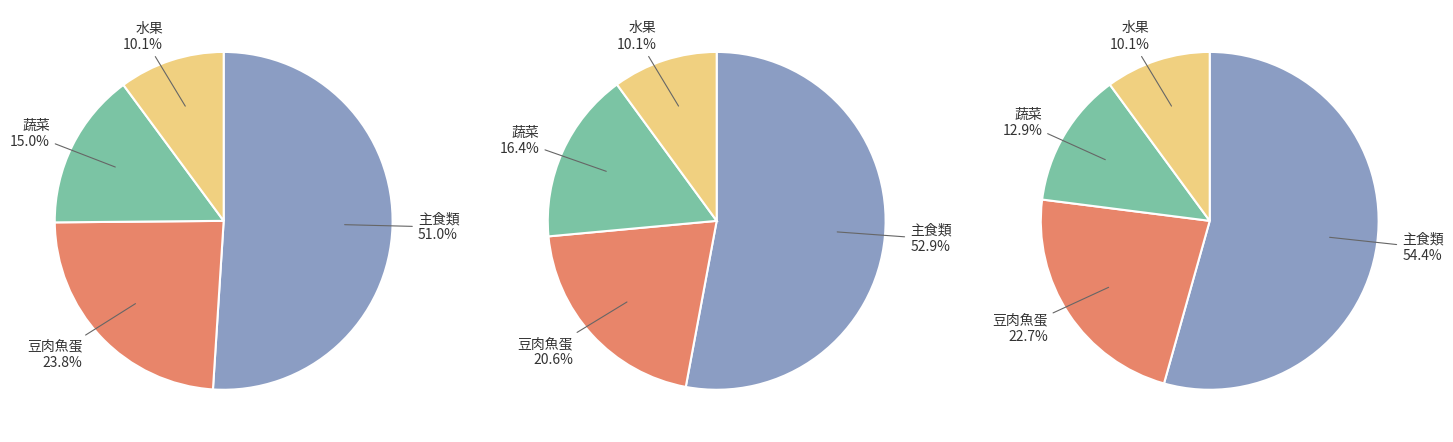

Which series has the largest range (max minus min)?

主食類(份)